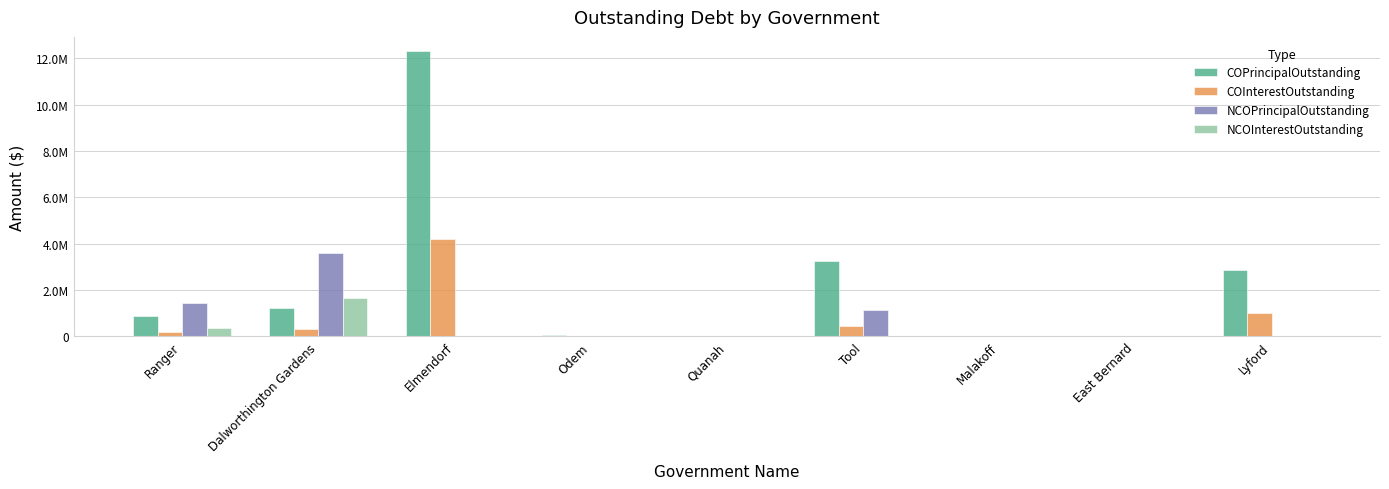

Reading right to left, what are all the values shown in this chart?

COPrincipalOutstanding: 2870000.0	0.0	0.0	3235000.0	0.0	80000.0	12304000.0	1245000.0	879000.0
COInterestOutstanding: 1033081.7	0.0	0.0	465097.5	0.0	9154.0	4202581.8	310025.0	180748.8
NCOPrincipalOutstanding: 0.0	0.0	0.0	1125000.0	0.0	0.0	27005.8	3605000.0	1445000.0
NCOInterestOutstanding: 0.0	0.0	0.0	29769.8	0.0	0.0	717.6	1676915.7	384156.3